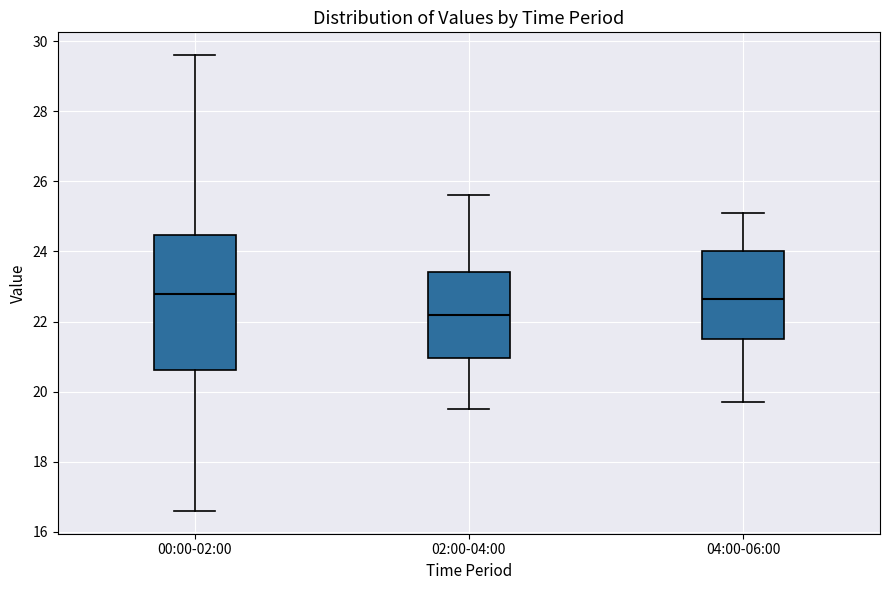

Reading left to right, transcribe this box plot: for each box, give where its median line is, the range the box spans, and where its two whiskers end, as read against the y-axis. The values are not printed on the chart, so give them approximately, as read against the axis.

00:00-02:00: median 22.8, box 20.6 to 24.4, whiskers 16.6 to 29.6
02:00-04:00: median 22.2, box 21.0 to 23.4, whiskers 19.6 to 25.6
04:00-06:00: median 22.6, box 21.6 to 24.0, whiskers 19.8 to 25.2